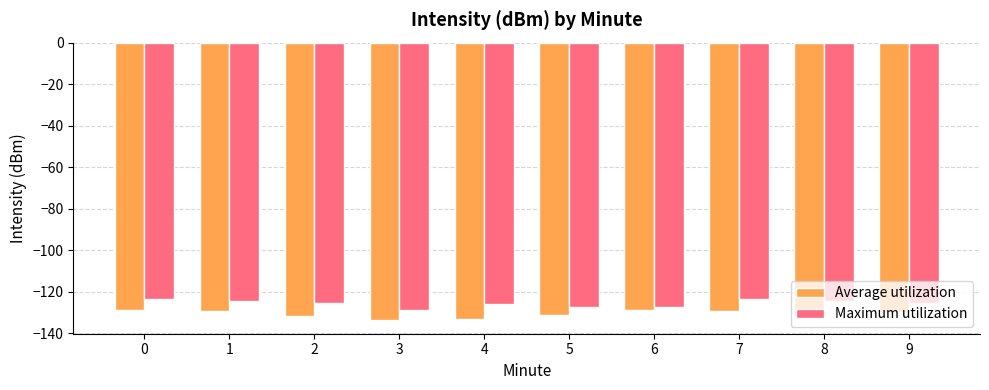

List the series in order of their overall mean, highest first.

Maximum utilization, Average utilization